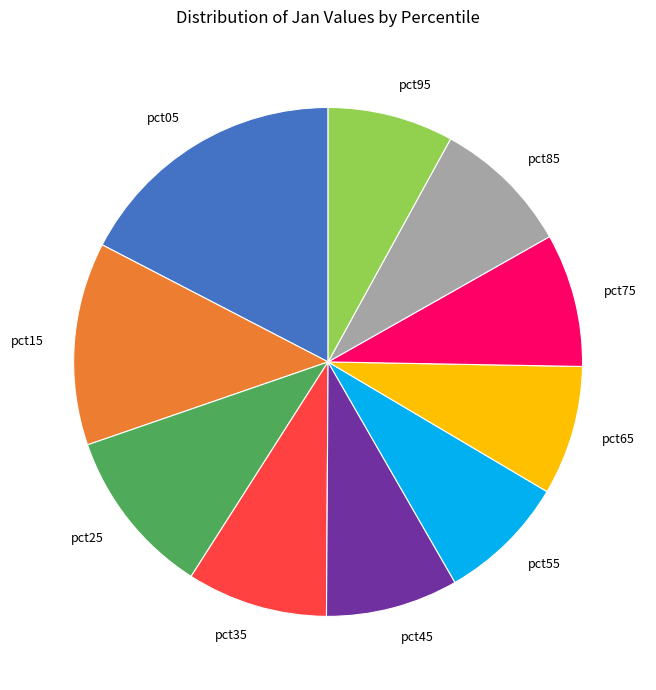

Count the number of slices in the pie.

10